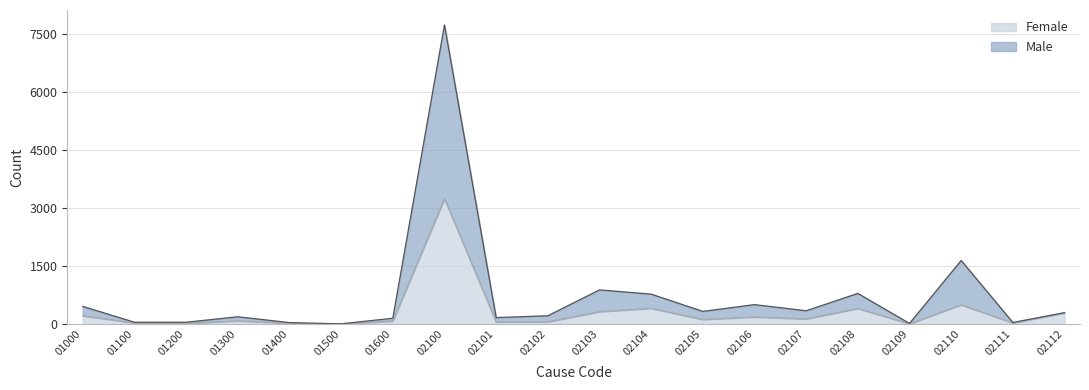

Which series has the widest spread of values?

Male